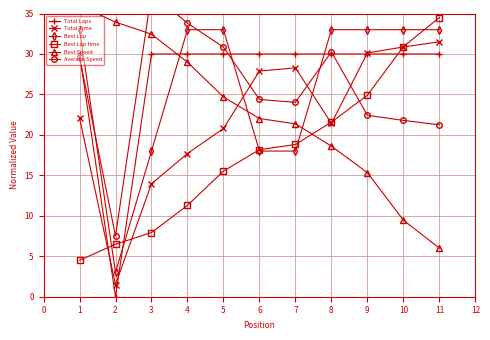

What is the average value of the Best Lap series?

26.2